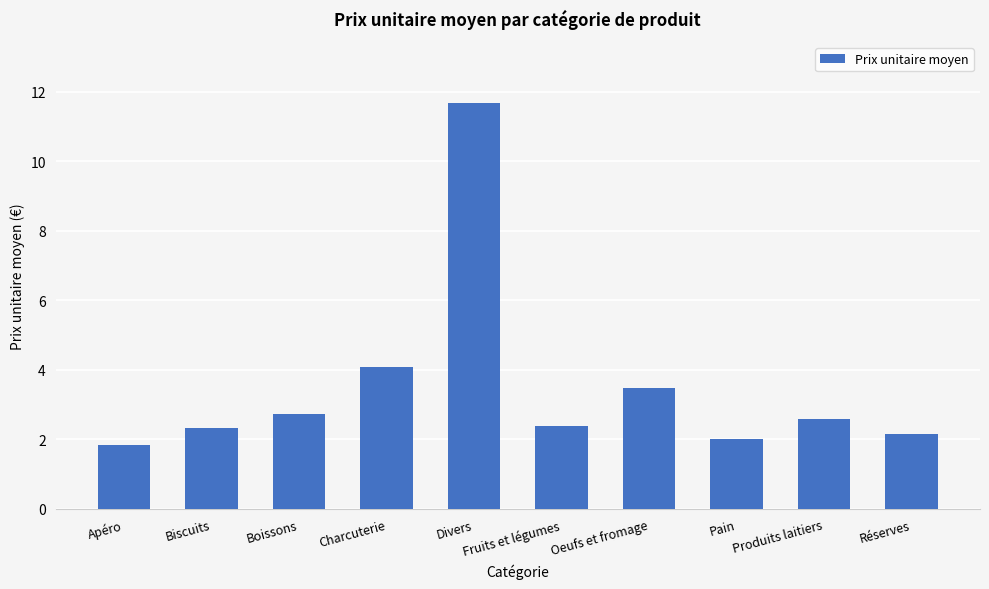

The value at Oeufs et fromage is 3.5. True or false?

True